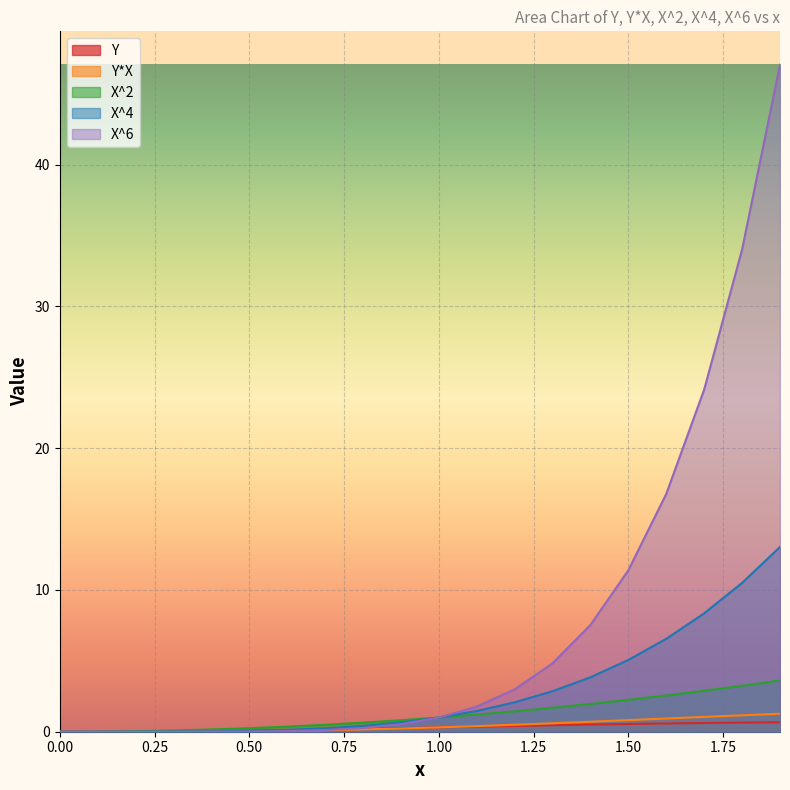

Count the number of data series in this chart.

5